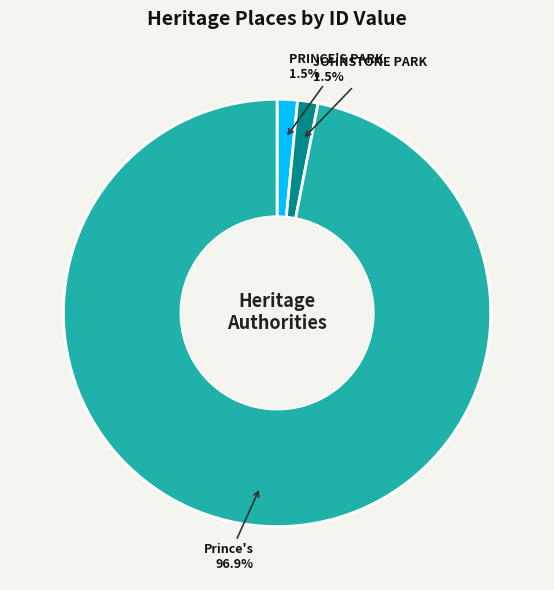

Is there any slice that represents more than half of the pie?

Yes